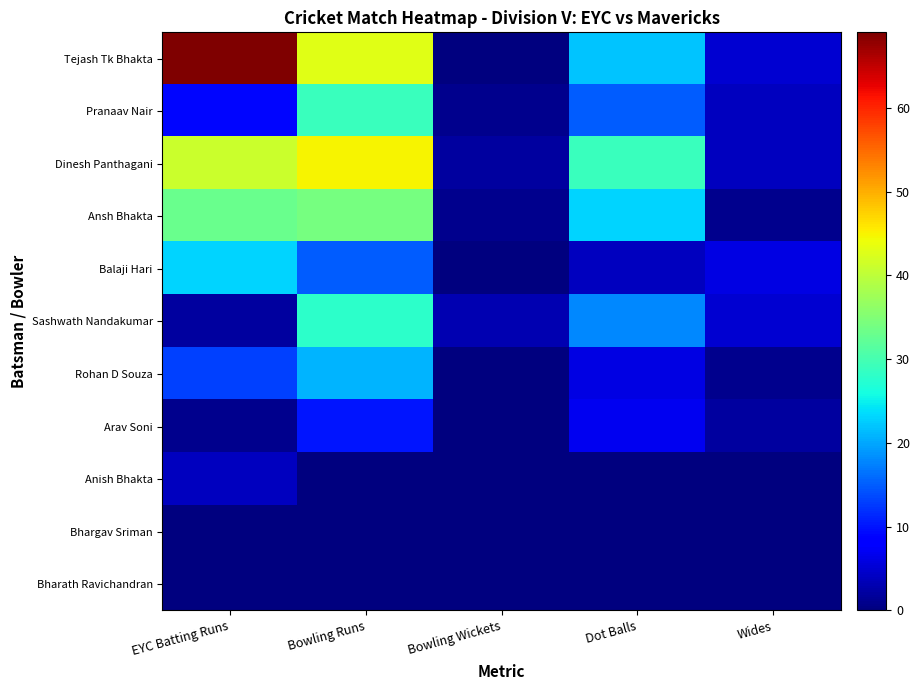

Which has a higher value, Bowling Runs or Bowling Wickets?

Bowling Runs